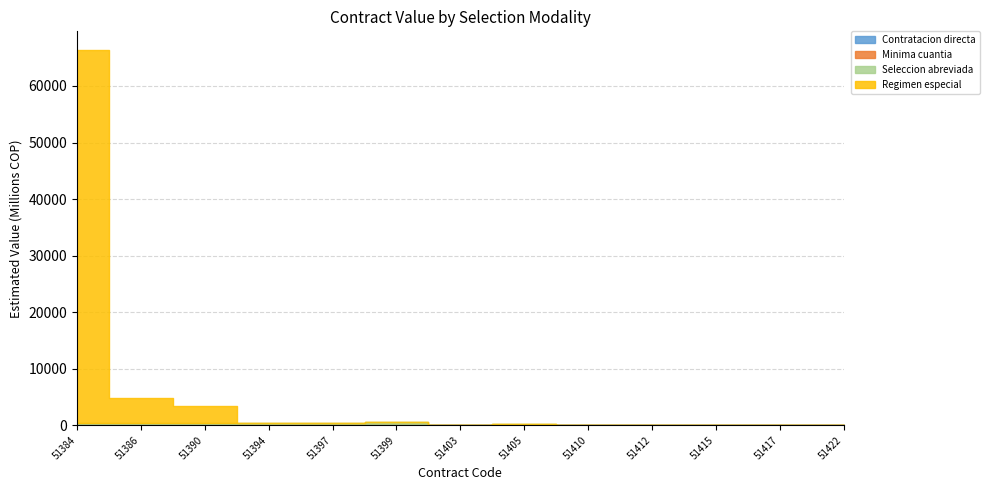

True or false: Regimen especial has a value of -43353123306 at 51412.

False